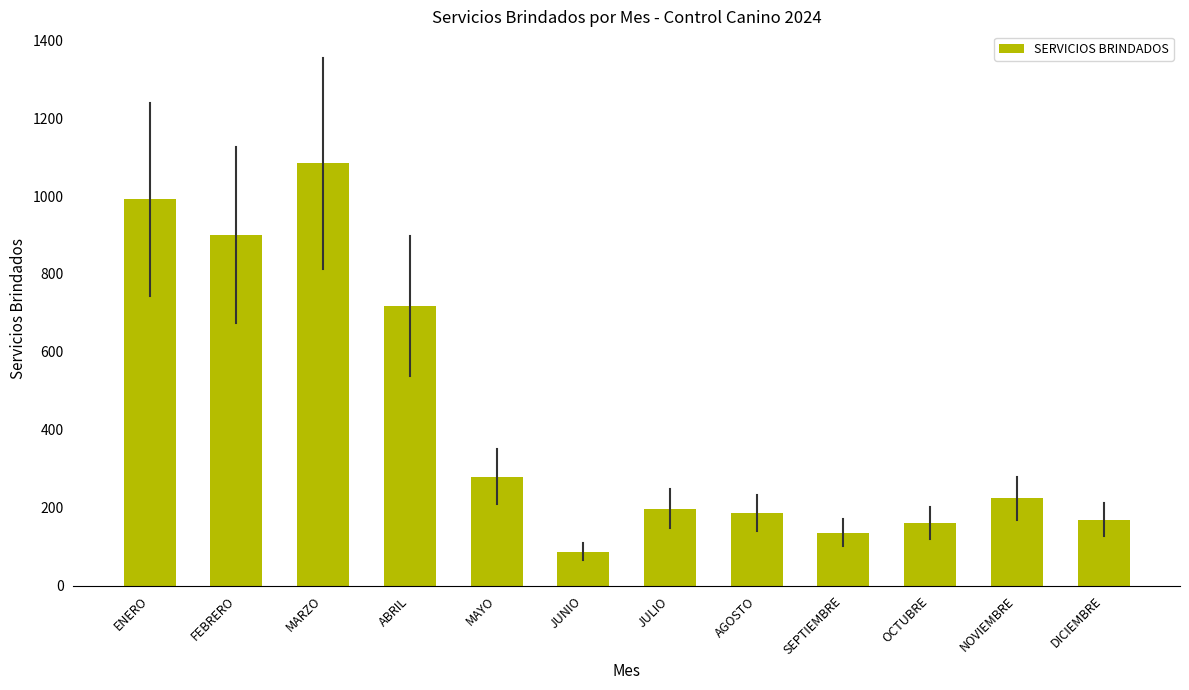

Reading left to right, extract all data points from this chart.

992	900	1084	718	280	87	198	187	136	161	224	169